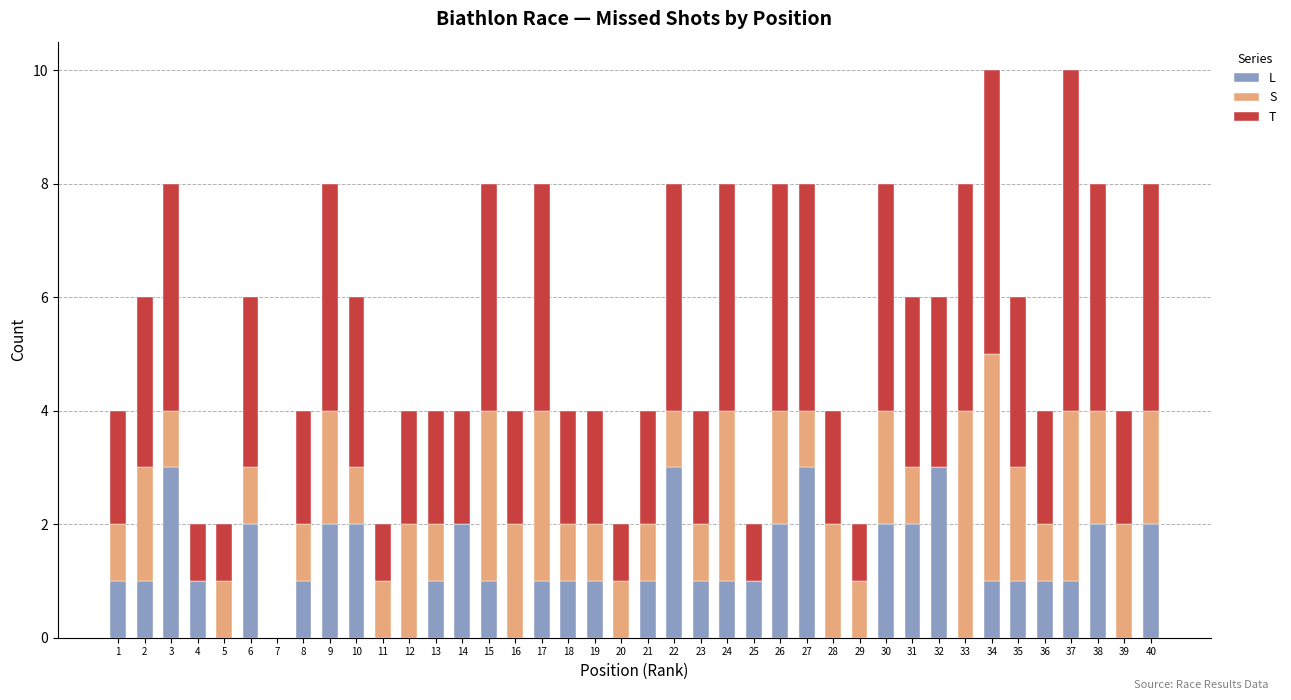

What is the highest value of the L series?

3